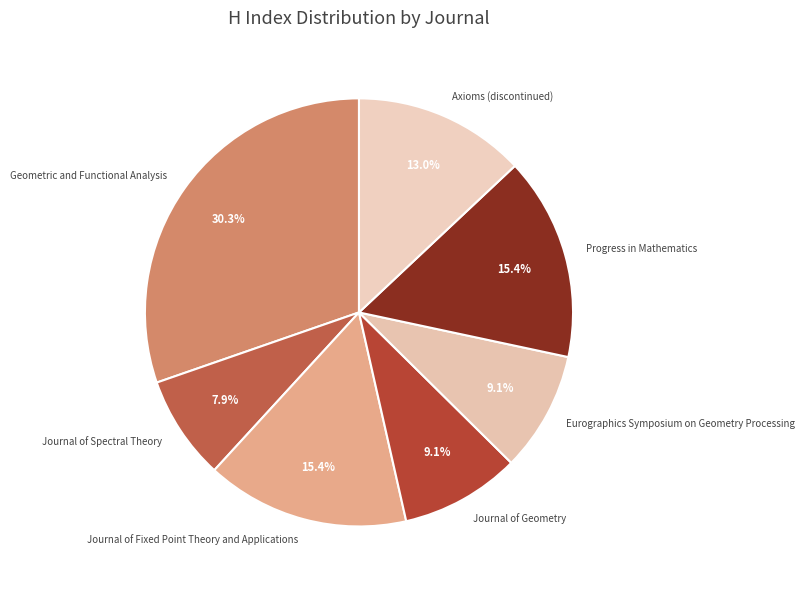

To the nearest percent, what is the difference between the largest and smallest slice percentages?

22%